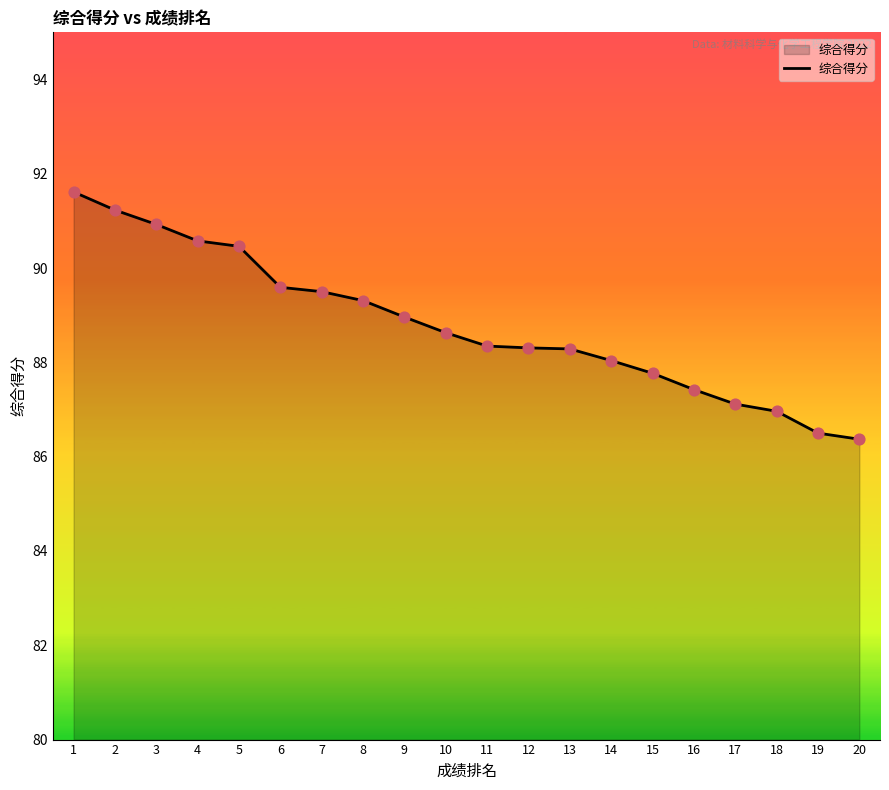

What is the ratio of the value at 15 to the value at 18?

1.0